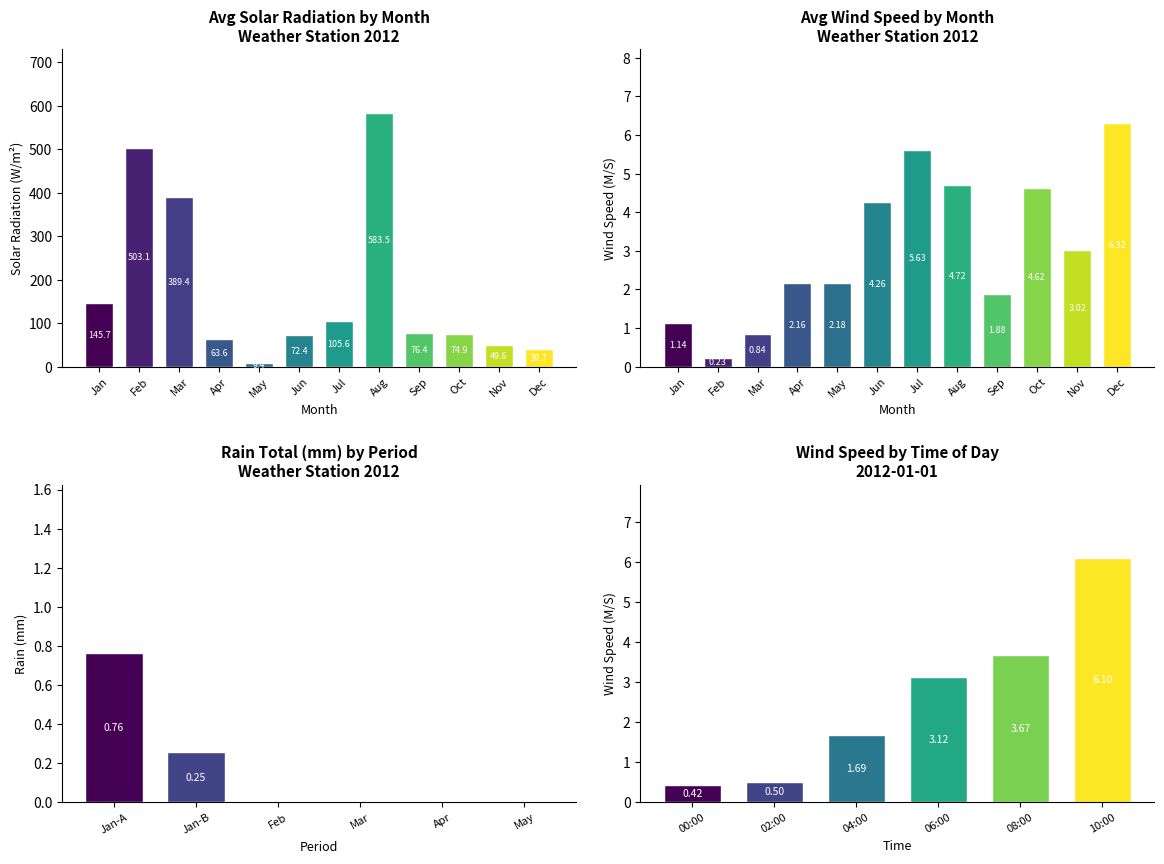

At how many categories does at least one series exceed 4?

5